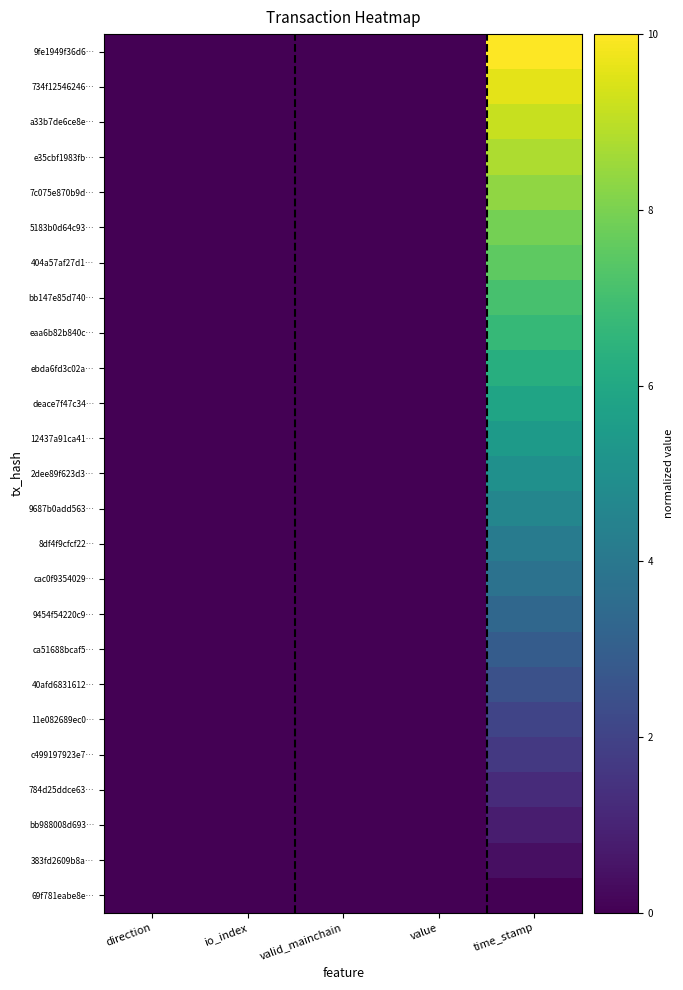

Rank the series by their maximum value, from lowest to highest.

69f781eabe8e…, 383fd2609b8a…, bb988008d693…, 784d25ddce63…, c499197923e7…, 11e082689ec0…, 40afd6831612…, ca51688bcaf5…, 9454f54220c9…, cac0f9354029…, 8df4f9cfcf22…, 9687b0add563…, 2dee89f623d3…, 12437a91ca41…, deace7f47c34…, ebda6fd3c02a…, eaa6b82b840c…, bb147e85d740…, 404a57af27d1…, 5183b0d64c93…, 7c075e870b9d…, e35cbf1983fb…, a33b7de6ce8e…, 734f12546246…, 9fe1949f36d6…